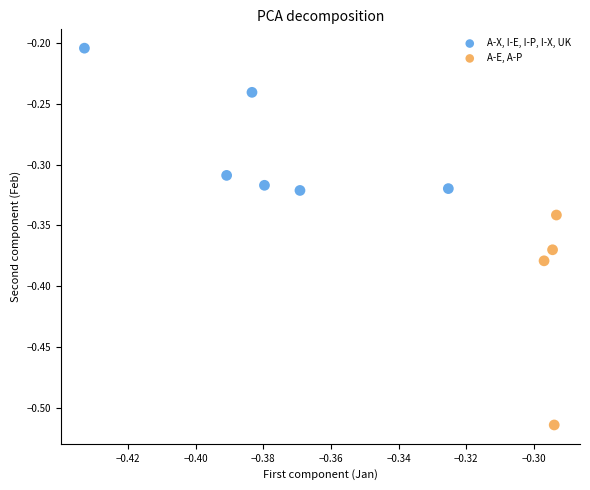

Which series contains the highest Y value?

A-X, I-E, I-P, I-X, UK